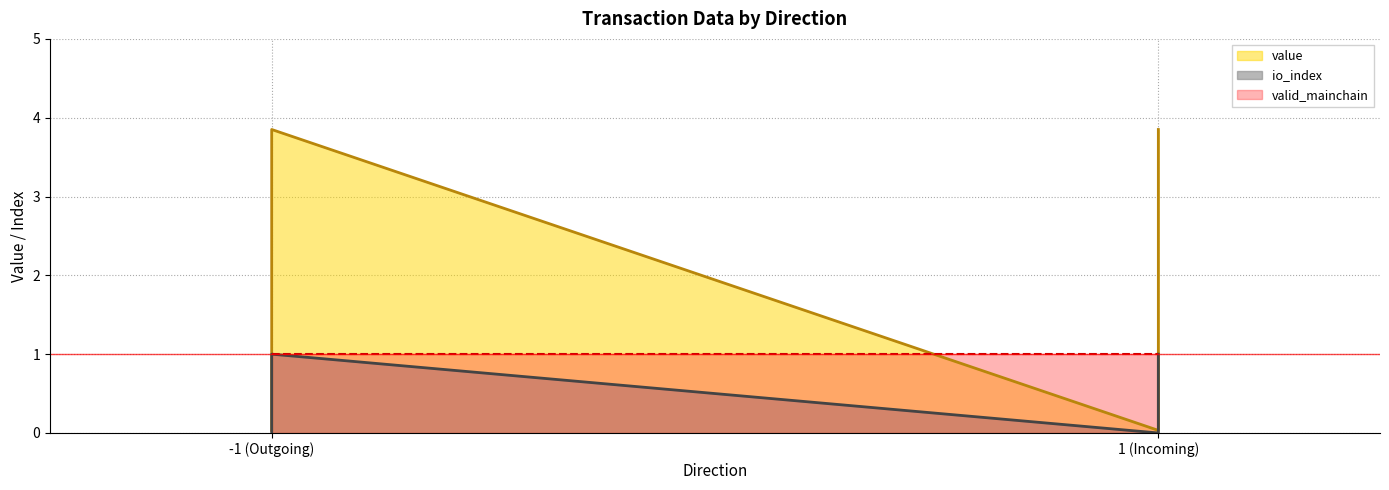

Which category has the highest value in the io_index series?

-1 (Outgoing)